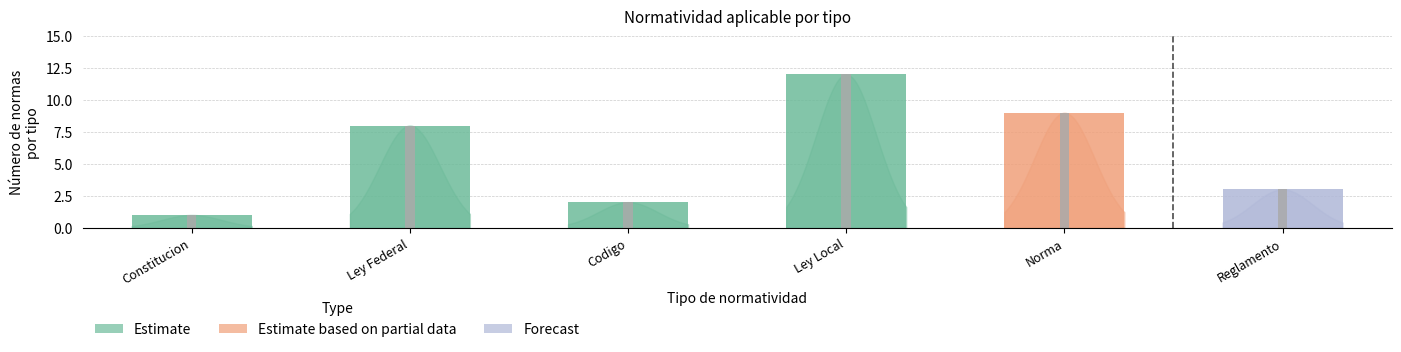

Between Ley Federal and Constitucion, which is larger?

Ley Federal